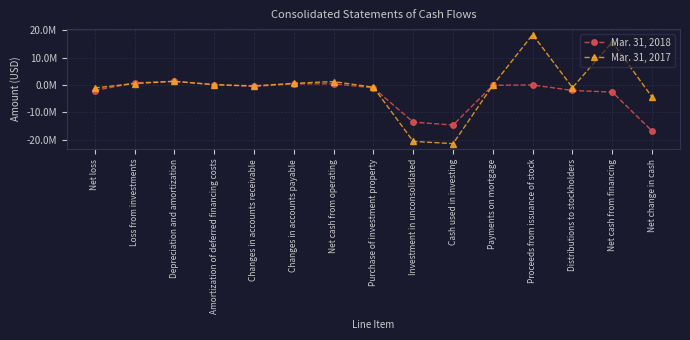

Reading left to right, extract all data points from this chart.

Mar. 31, 2018: -2024275	737328	1351277	116455	-548650	422694	406252	-1068112	-13580237	-14648349	-113800	0	-2013437	-2615464	-16857561
Mar. 31, 2017: -1096620	512707	1324963	112615	-338311	602800	1248181	-830851	-20610595	-21441446	-108763	18413803	-956022	15716527	-4476738